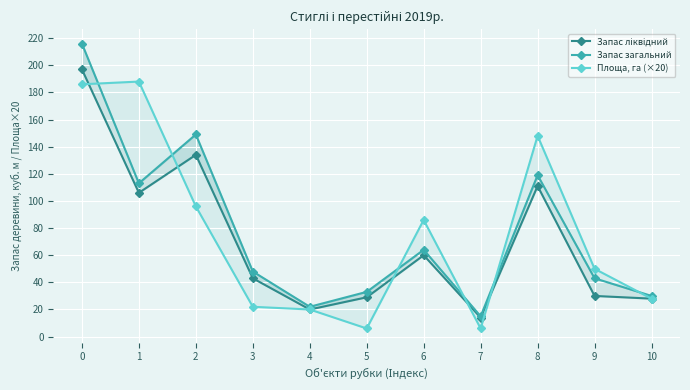

Reading left to right, extract all data points from this chart.

Запас ліквідний: 0=197	1=106	2=134	3=43	4=20	5=29	6=60	7=14	8=111	9=30	10=28
Запас загальний: 0=216	1=113	2=149	3=48	4=22	5=33	6=64	7=15	8=119	9=43	10=30
Площа, га (×20): 0=186	1=188	2=96	3=22	4=20	5=6	6=86	7=6	8=148	9=50	10=28